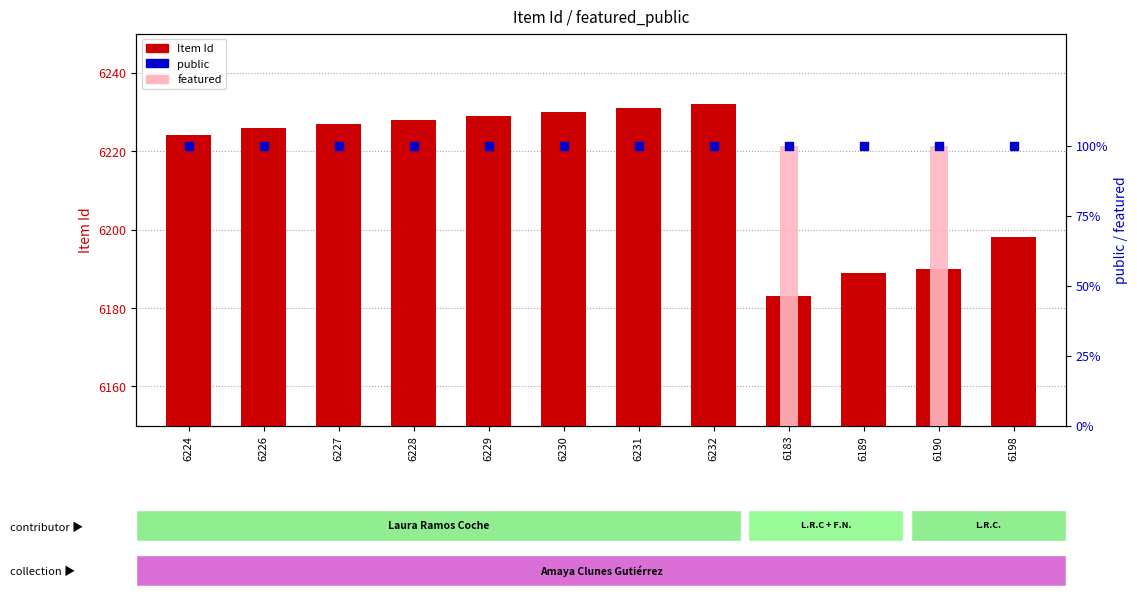

What are all the series names shown in the legend?

Item Id, featured, public